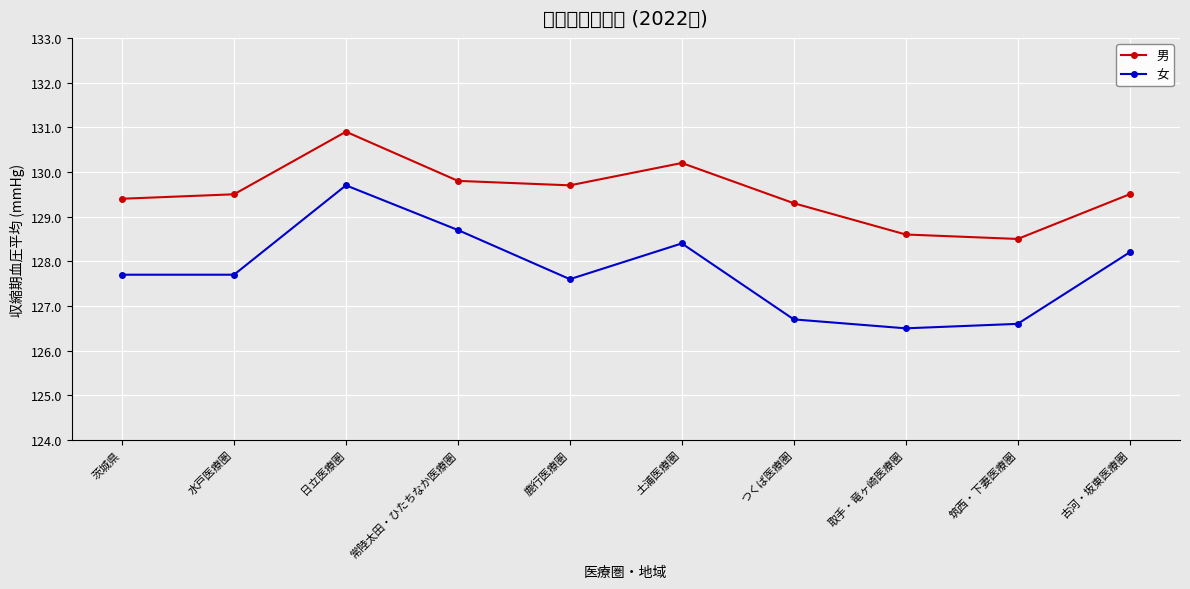

True or false: 男 has more than 0 interior local peaks.

True